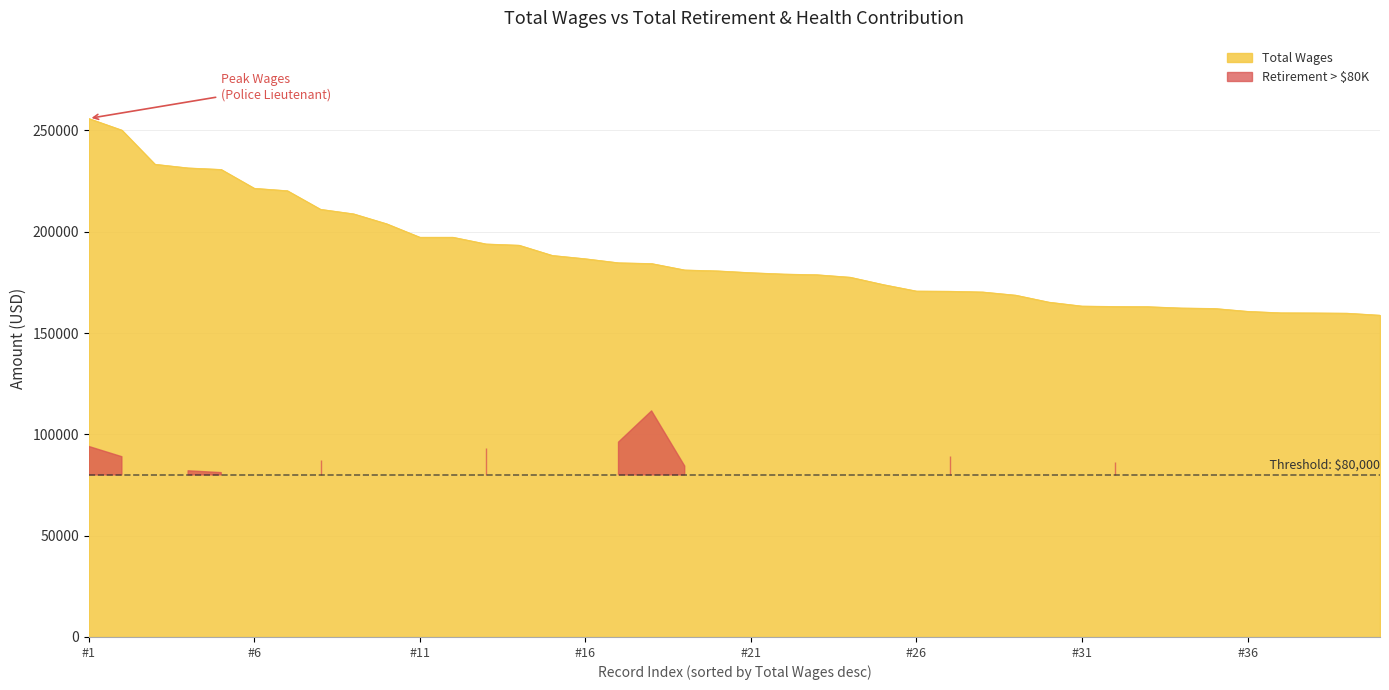

Does the chart display data point markers on the line(s)?

No